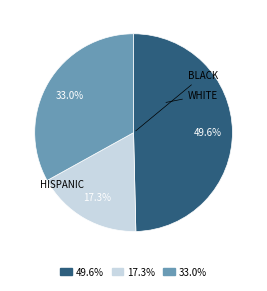

Does any single category account for the majority?

No